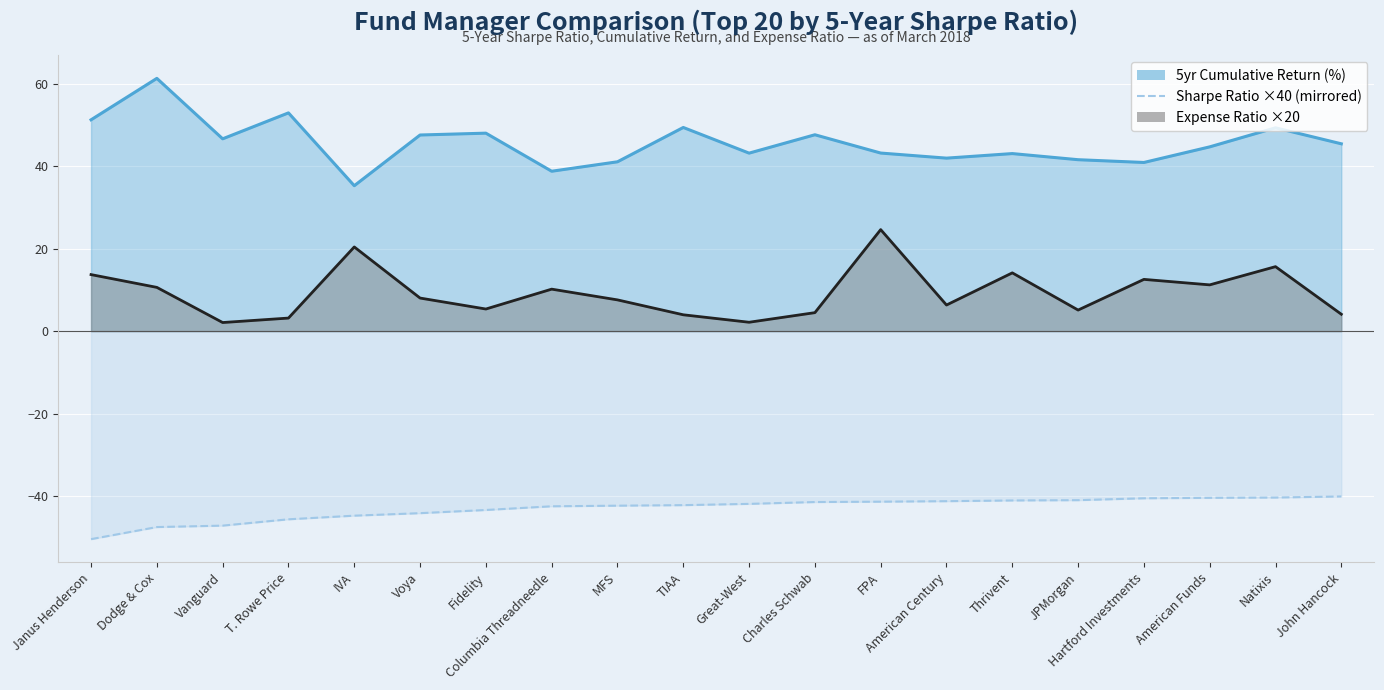

True or false: 5yr Cumulative Return (%) and Expense Ratio (%) cross at least once.

False